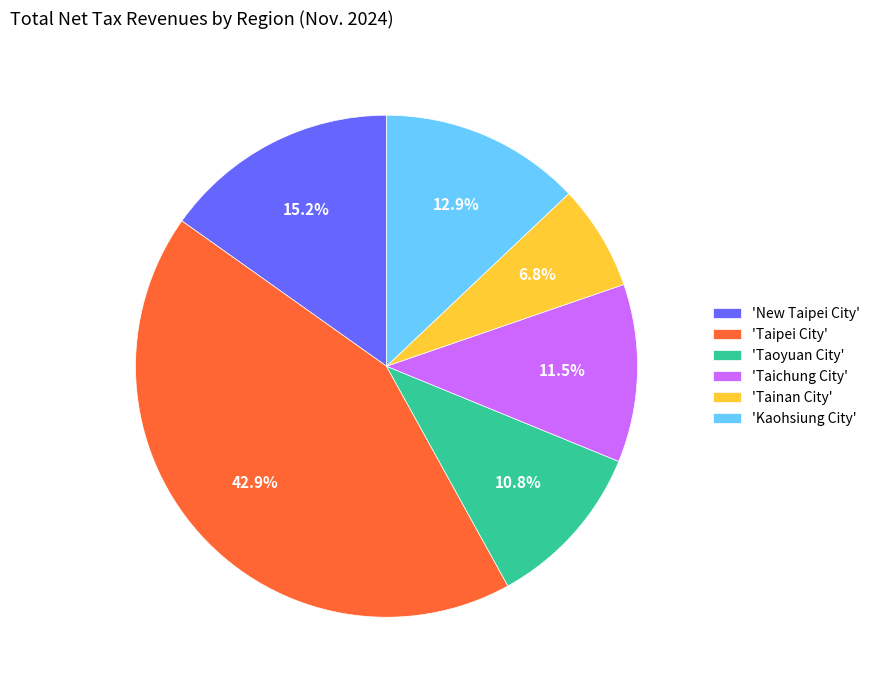

Between 'Kaohsiung City' and 'Taichung City', which is larger?

'Kaohsiung City'